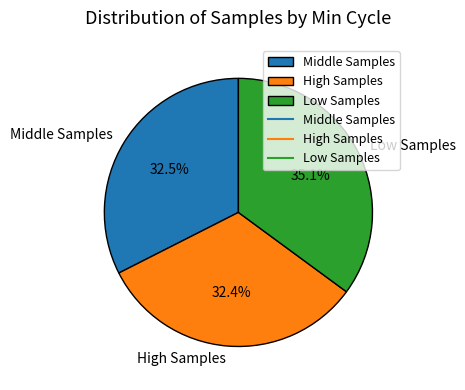

Count the number of slices in the pie.

3